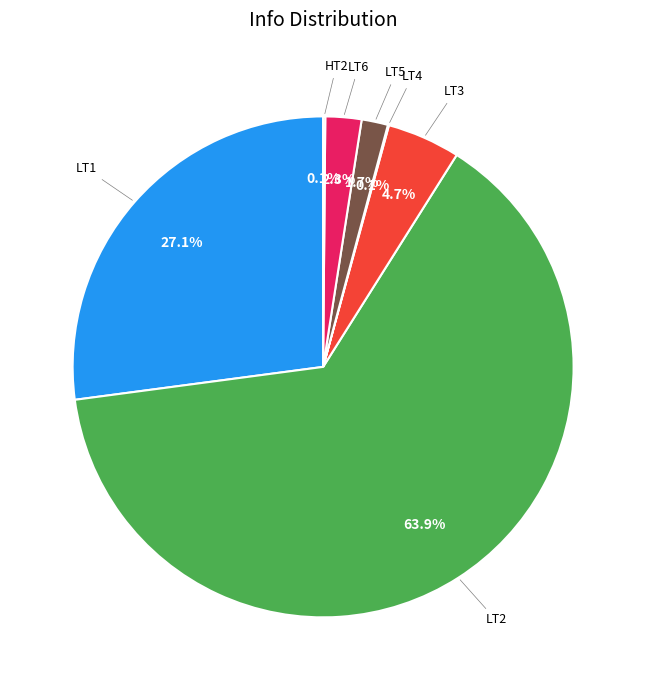

Does any single category account for the majority?

Yes